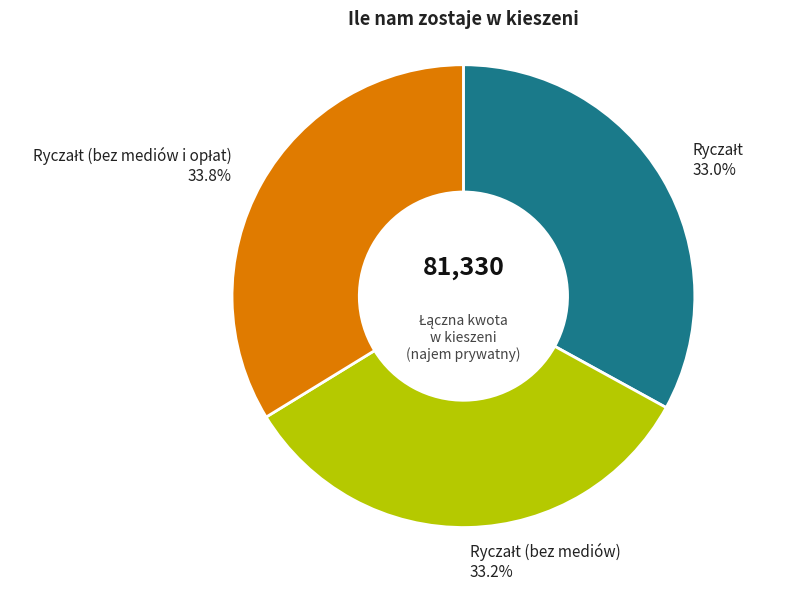

Does any single category account for the majority?

No